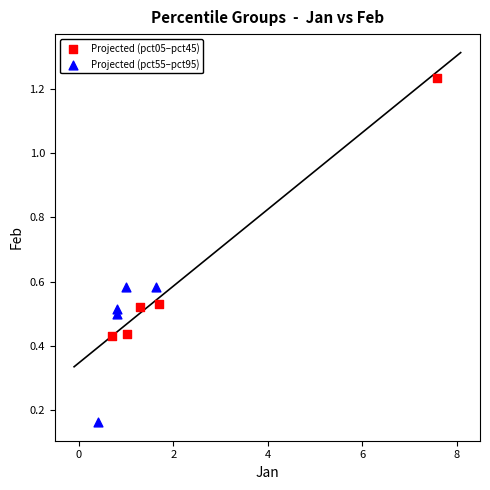

Which series has the widest spread of Y values?

Projected (pct05–pct45)